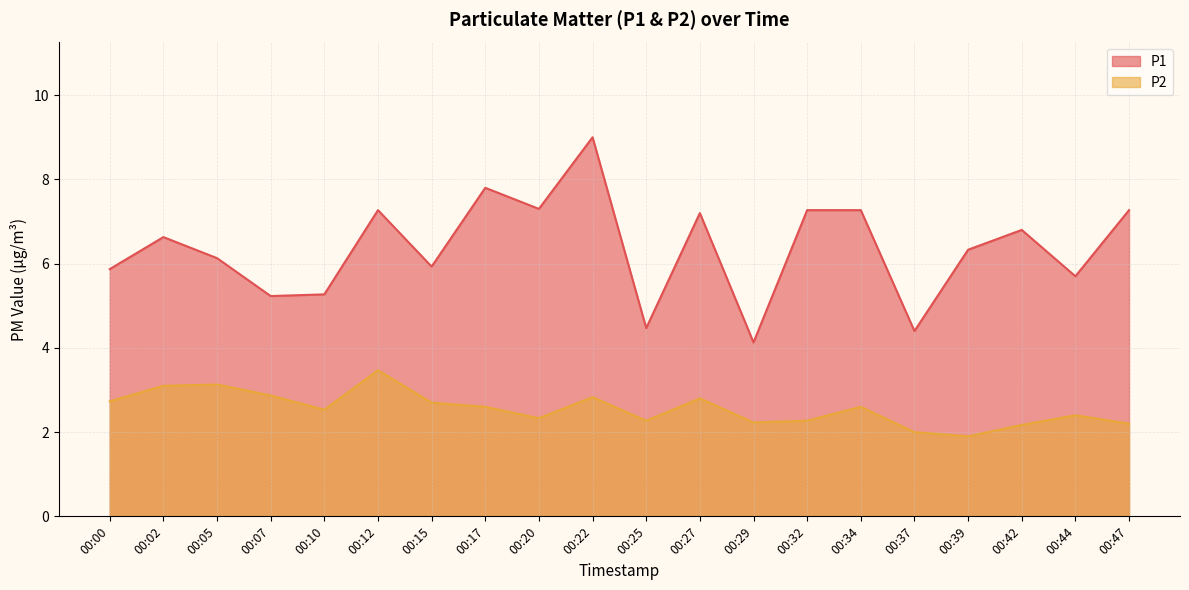

Which series has the largest total across all categories?

P1